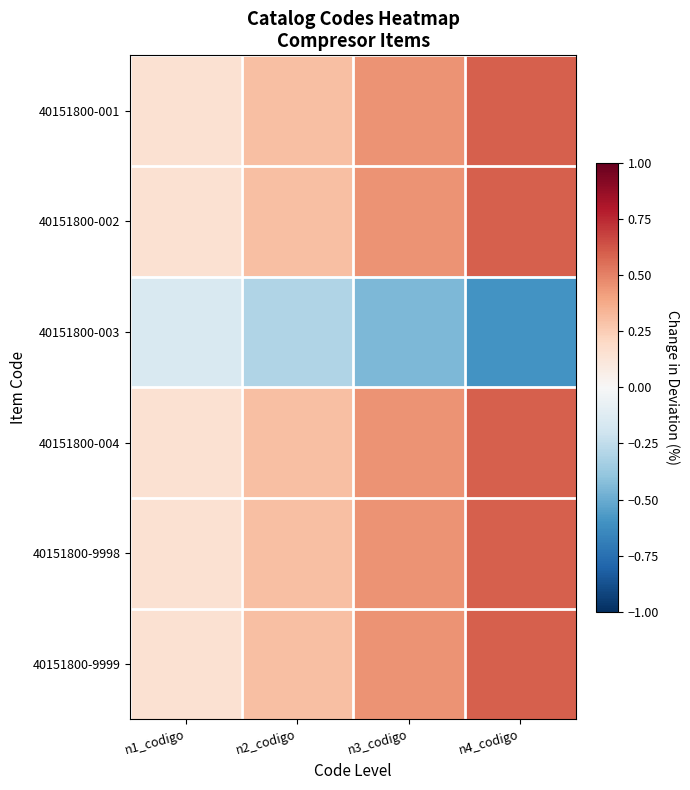

Reading left to right, extract all data points from this chart.

40151800-001: n1_codigo=0.1	n2_codigo=0.3	n3_codigo=0.4	n4_codigo=0.6
40151800-002: n1_codigo=0.1	n2_codigo=0.3	n3_codigo=0.4	n4_codigo=0.6
40151800-003: n1_codigo=-0.1	n2_codigo=-0.3	n3_codigo=-0.4	n4_codigo=-0.6
40151800-004: n1_codigo=0.1	n2_codigo=0.3	n3_codigo=0.4	n4_codigo=0.6
40151800-9998: n1_codigo=0.1	n2_codigo=0.3	n3_codigo=0.4	n4_codigo=0.6
40151800-9999: n1_codigo=0.1	n2_codigo=0.3	n3_codigo=0.4	n4_codigo=0.6